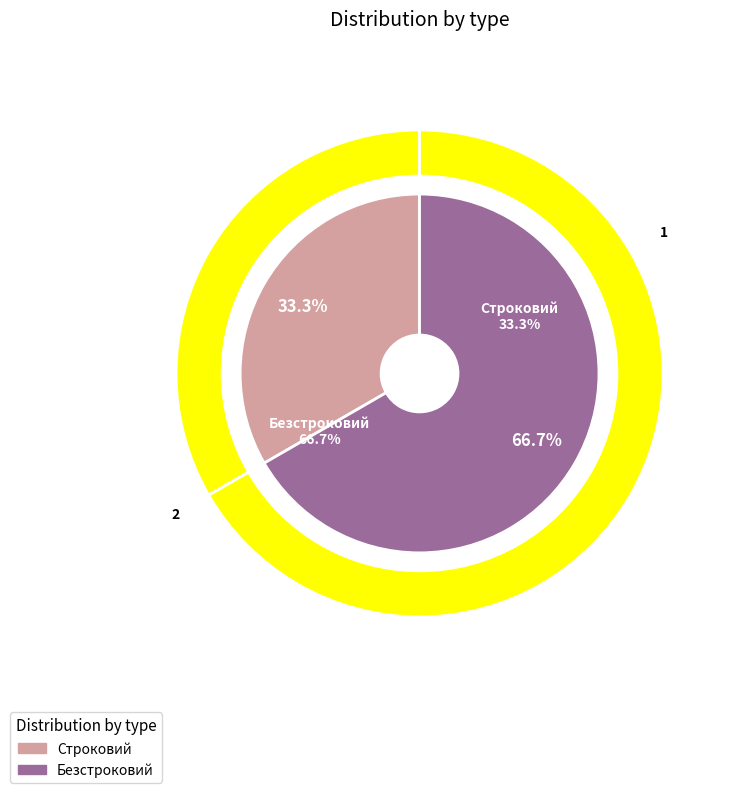

Which slice is the smallest?

Строковий